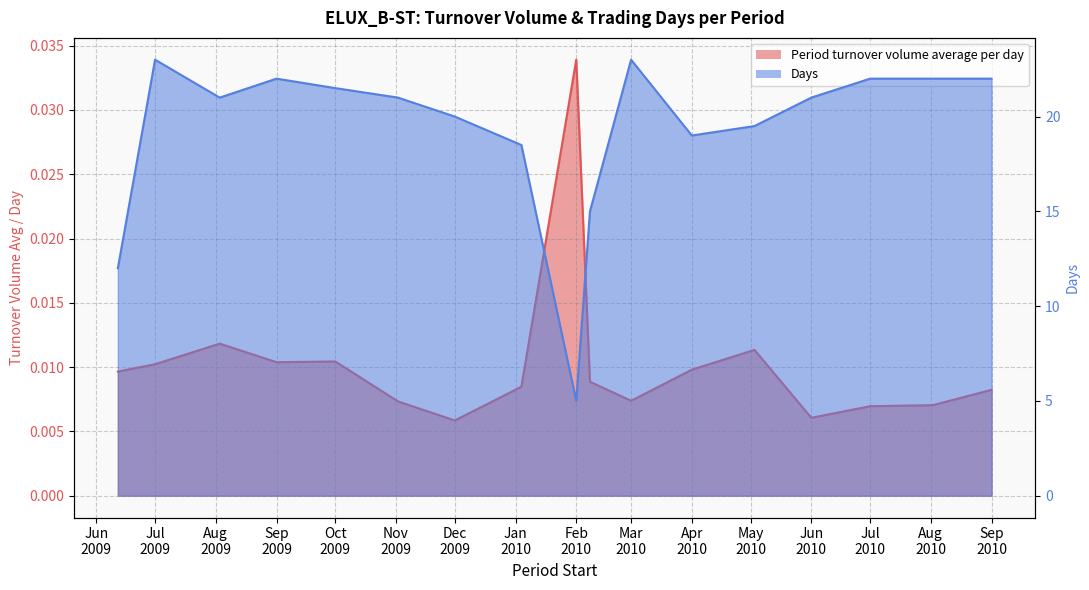

Rank the series by their maximum value, from lowest to highest.

Period turnover volume average per day, Days